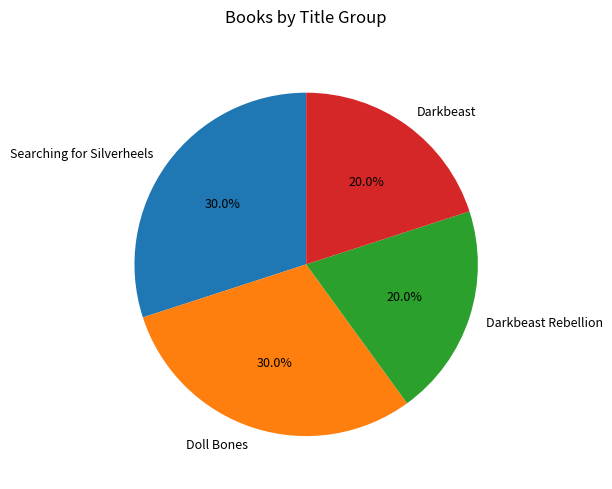

Approximately how many times larger is the value at Darkbeast compared to Searching for Silverheels?

0.7